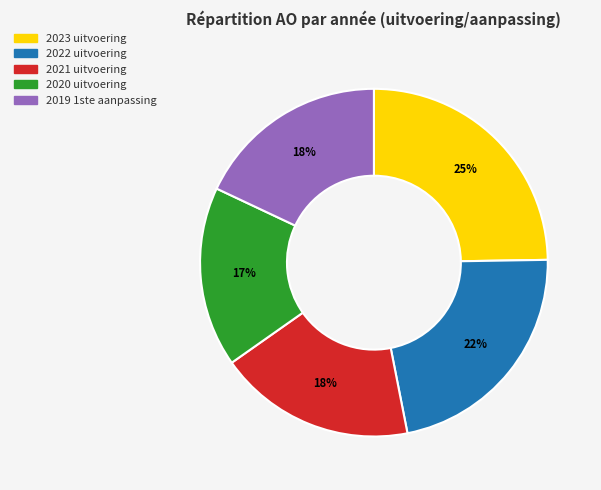

Which has a higher value, 2019 1ste aanpassing or 2020 uitvoering?

2019 1ste aanpassing